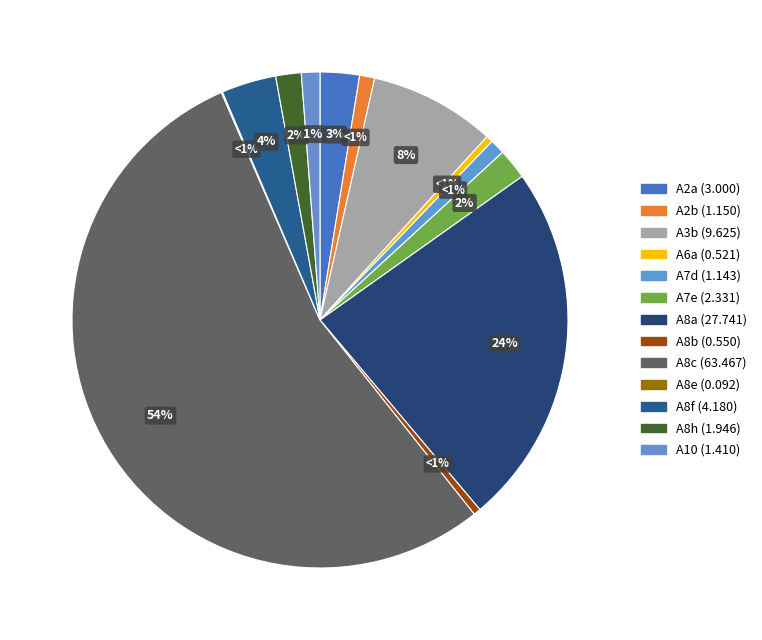

Which category has the biggest portion of the pie?

A8c